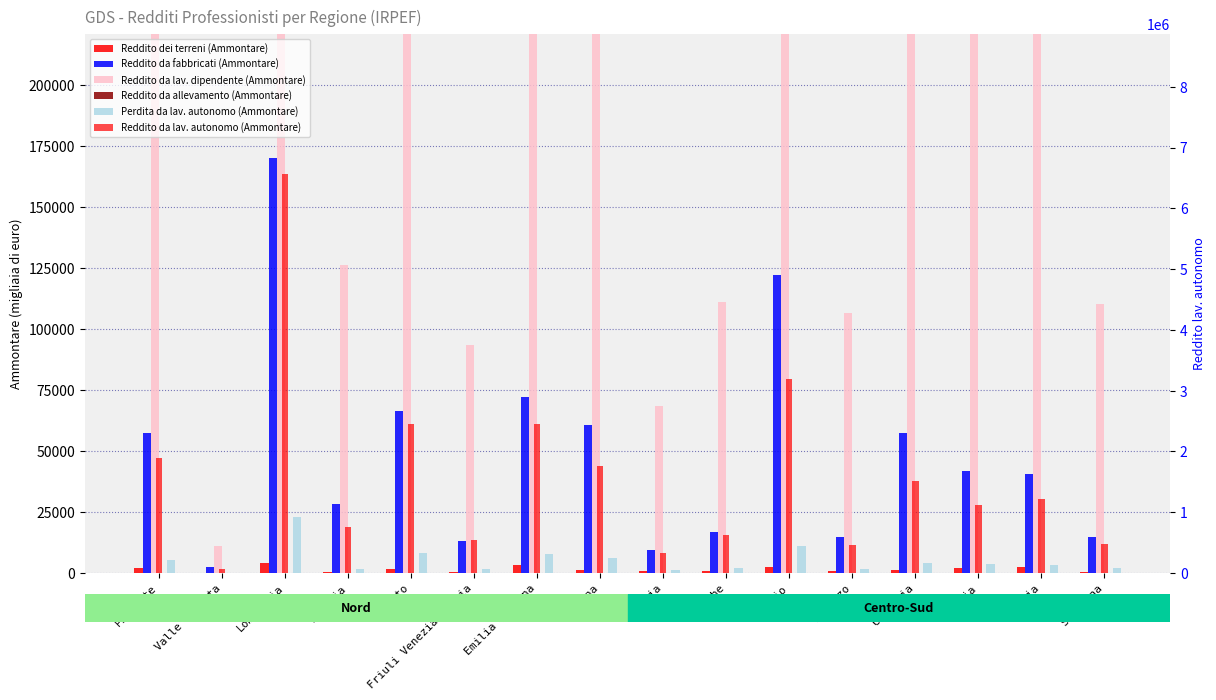

Reading left to right, extract all data points from this chart.

Reddito dei terreni (Ammontare): Piemonte=2005	Valle d'Aosta=64	Lombardia=3954	Liguria=476	Veneto=1676	Friuli Venezia Giulia=379	Emilia Romagna=3203	Toscana=1383	Umbria=672	Marche=850	Lazio=2562	Abruzzo=661	Campania=1408	Puglia=1939	Sicilia=2561	Sardegna=526
Reddito da fabbricati (Ammontare): Piemonte=57304	Valle d'Aosta=2439	Lombardia=170091	Liguria=28109	Veneto=66279	Friuli Venezia Giulia=12917	Emilia Romagna=72002	Toscana=60780	Umbria=9479	Marche=16846	Lazio=122423	Abruzzo=14719	Campania=57557	Puglia=41717	Sicilia=40465	Sardegna=14927
Reddito da lav. dipendente (Ammontare): Piemonte=399718	Valle d'Aosta=11082	Lombardia=1068708	Liguria=126428	Veneto=388342	Friuli Venezia Giulia=93330	Emilia Romagna=384674	Toscana=352675	Umbria=68697	Marche=111035	Lazio=646861	Abruzzo=106712	Campania=360086	Puglia=267237	Sicilia=269490	Sardegna=110502
Reddito da allevamento (Ammontare): Piemonte=49	Valle d'Aosta=0	Lombardia=37	Liguria=12	Veneto=88	Friuli Venezia Giulia=12	Emilia Romagna=29	Toscana=140	Umbria=18	Marche=20	Lazio=60	Abruzzo=12	Campania=5	Puglia=46	Sicilia=40	Sardegna=25
Perdita da lav. autonomo (Ammontare): Piemonte=5494	Valle d'Aosta=157	Lombardia=22946	Liguria=1585	Veneto=8287	Friuli Venezia Giulia=1737	Emilia Romagna=7750	Toscana=6077	Umbria=1333	Marche=2101	Lazio=11063	Abruzzo=1619	Campania=4079	Puglia=3694	Sicilia=3349	Sardegna=1977
Reddito da lav. autonomo (Ammontare): Piemonte=1894109	Valle d'Aosta=62367	Lombardia=6569923	Liguria=764481	Veneto=2447409	Friuli Venezia Giulia=550107	Emilia Romagna=2445078	Toscana=1763770	Umbria=333645	Marche=630895	Lazio=3196022	Abruzzo=457807	Campania=1507848	Puglia=1126344	Sicilia=1216352	Sardegna=483790